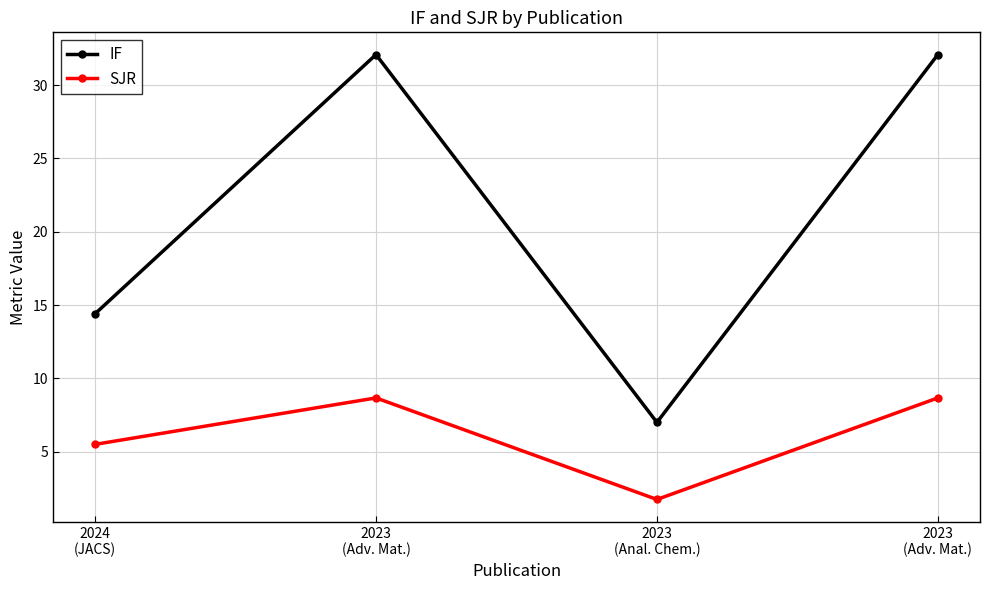

The SJR series shows 1.8 at 2024
(JACS). True or false?

False